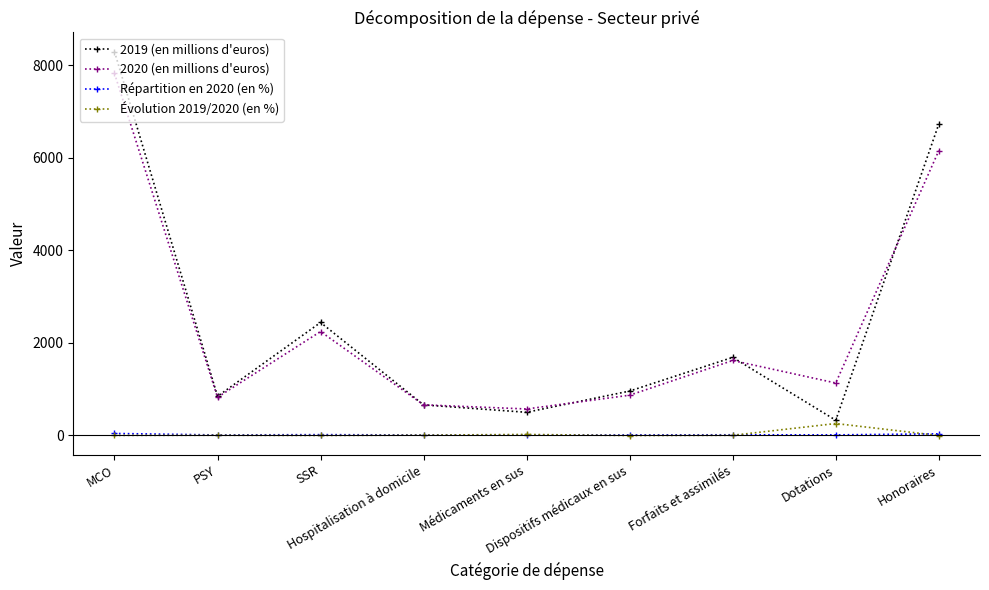

Which series has the largest range (max minus min)?

2019 (en millions d'euros)